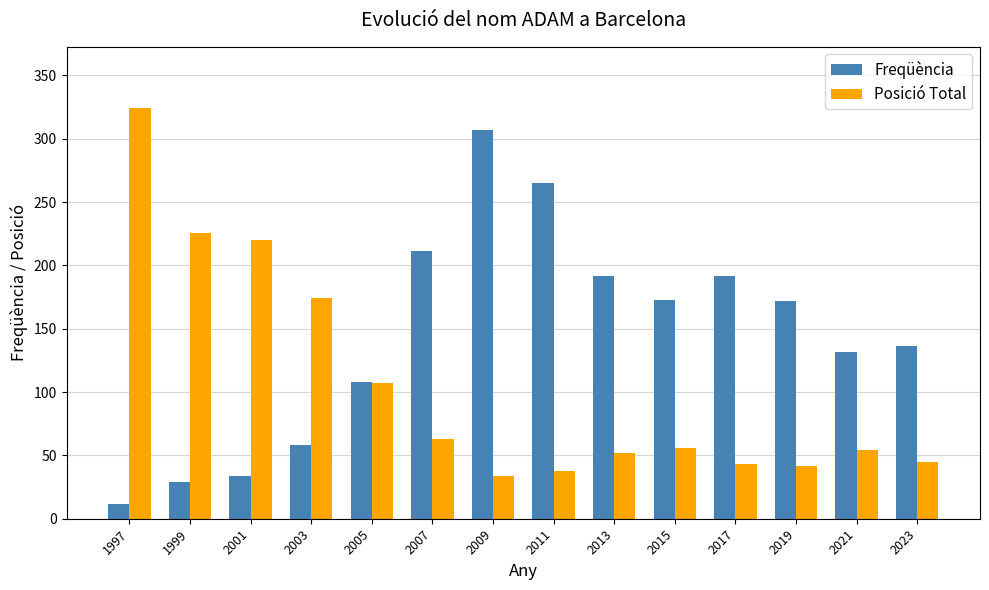

The value of Posició Total at 1999 is 226. True or false?

True